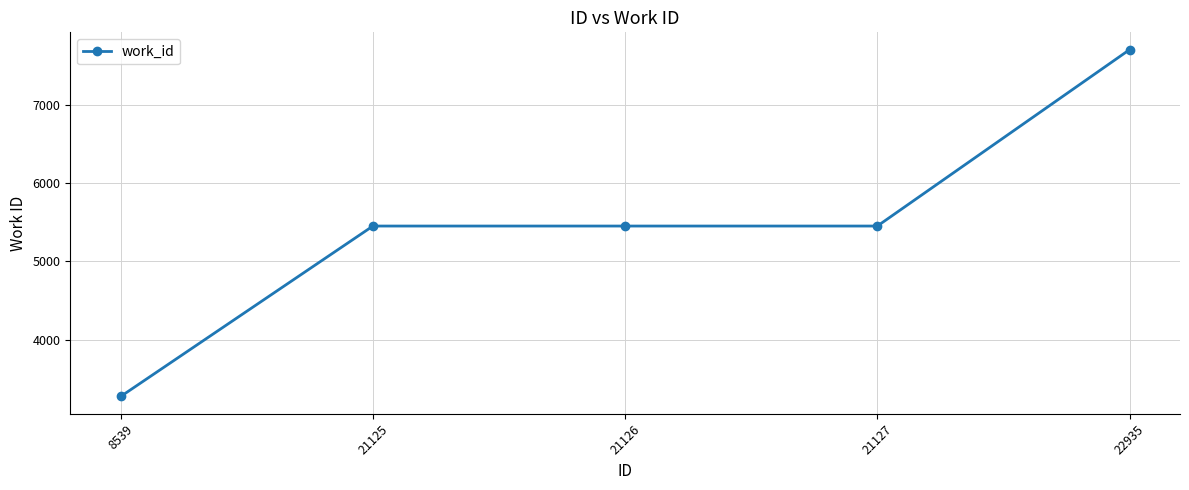

Reading left to right, what are all the values shown in this chart?

8539=3278	21125=5452	21126=5452	21127=5452	22935=7702